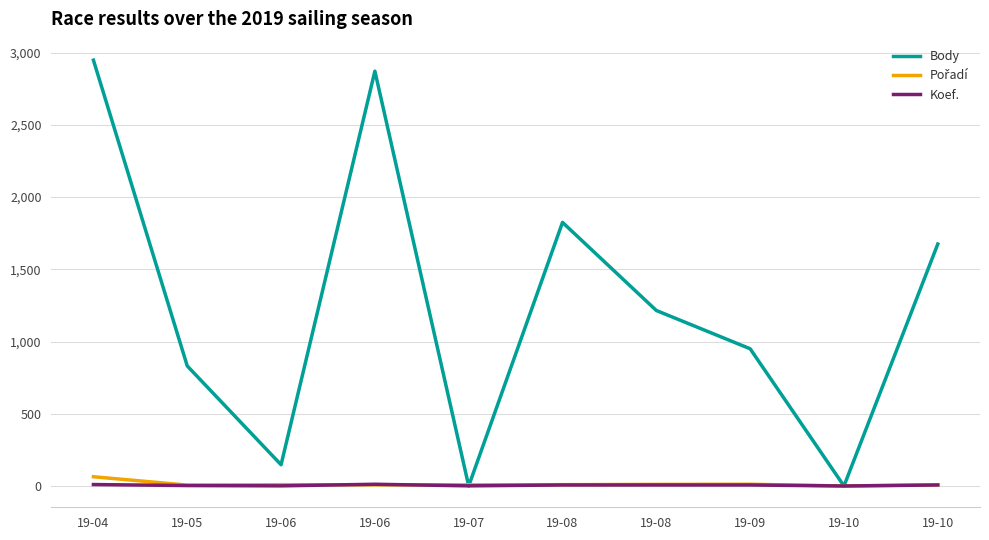

How many times do Pořadí and Body cross each other?

2